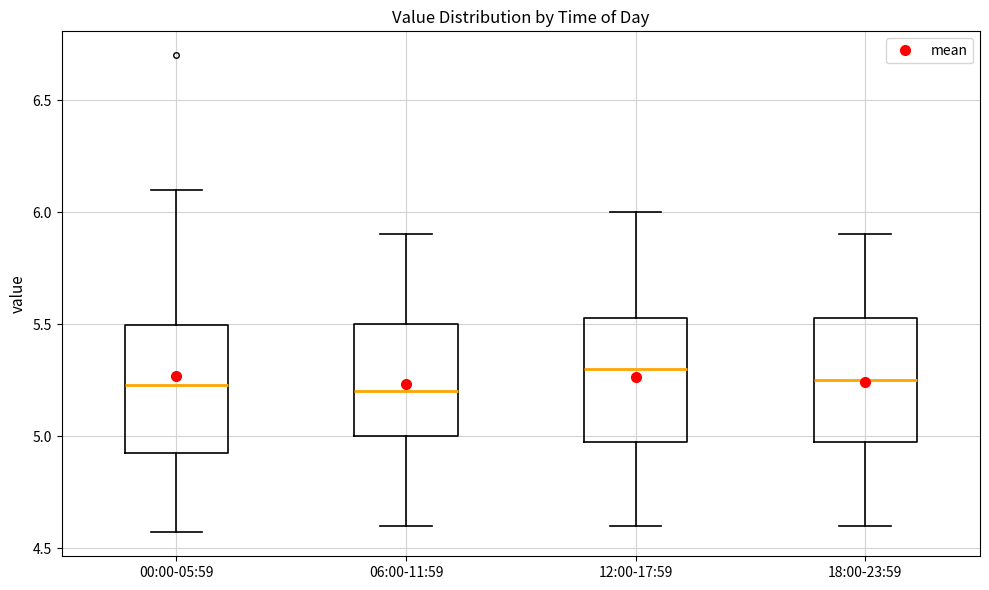

Reading left to right, transcribe this box plot: for each box, give where its median line is, the range the box spans, and where its two whiskers end, as read against the y-axis. The values are not printed on the chart, so give them approximately, as read against the axis.

00:00-05:59: median 5.25, box 4.90 to 5.50, whiskers 4.55 to 6.10
06:00-11:59: median 5.20, box 5.00 to 5.50, whiskers 4.60 to 5.90
12:00-17:59: median 5.30, box 5.00 to 5.55, whiskers 4.60 to 6.00
18:00-23:59: median 5.25, box 5.00 to 5.55, whiskers 4.60 to 5.90